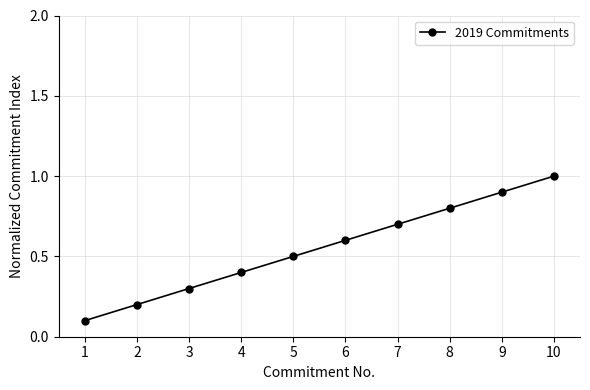

Where is the data nearest to the value 0?

1